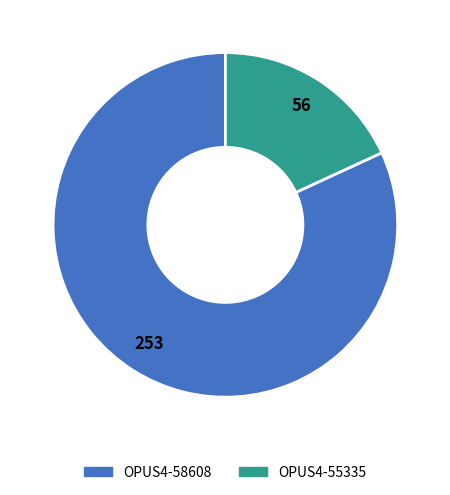

How many segments does this pie chart have?

2